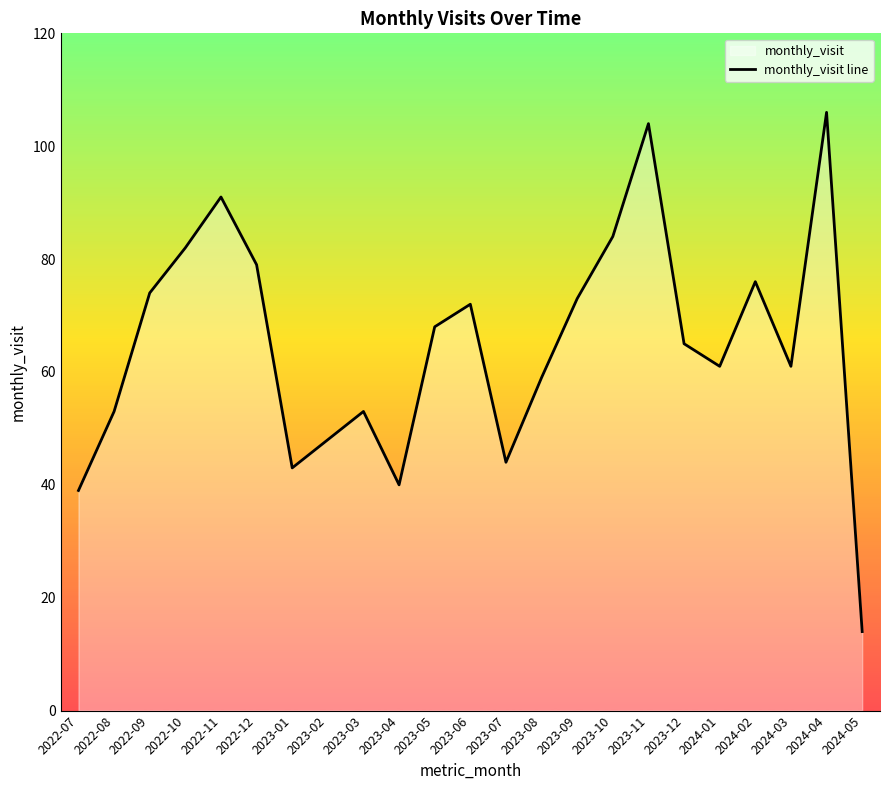

What is the average value?

65